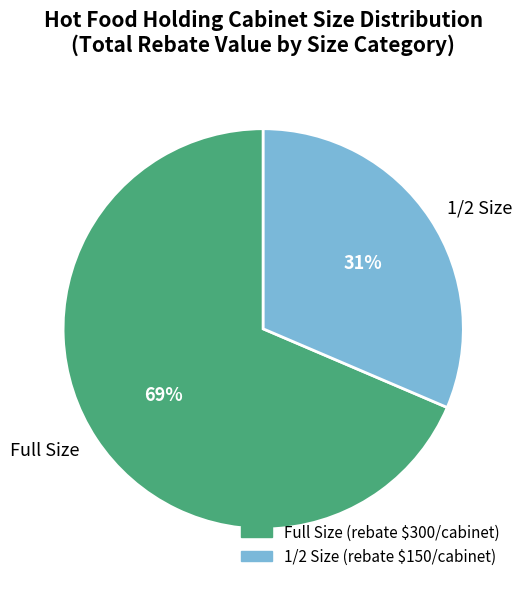

Which category has the smallest portion of the pie?

1/2 Size